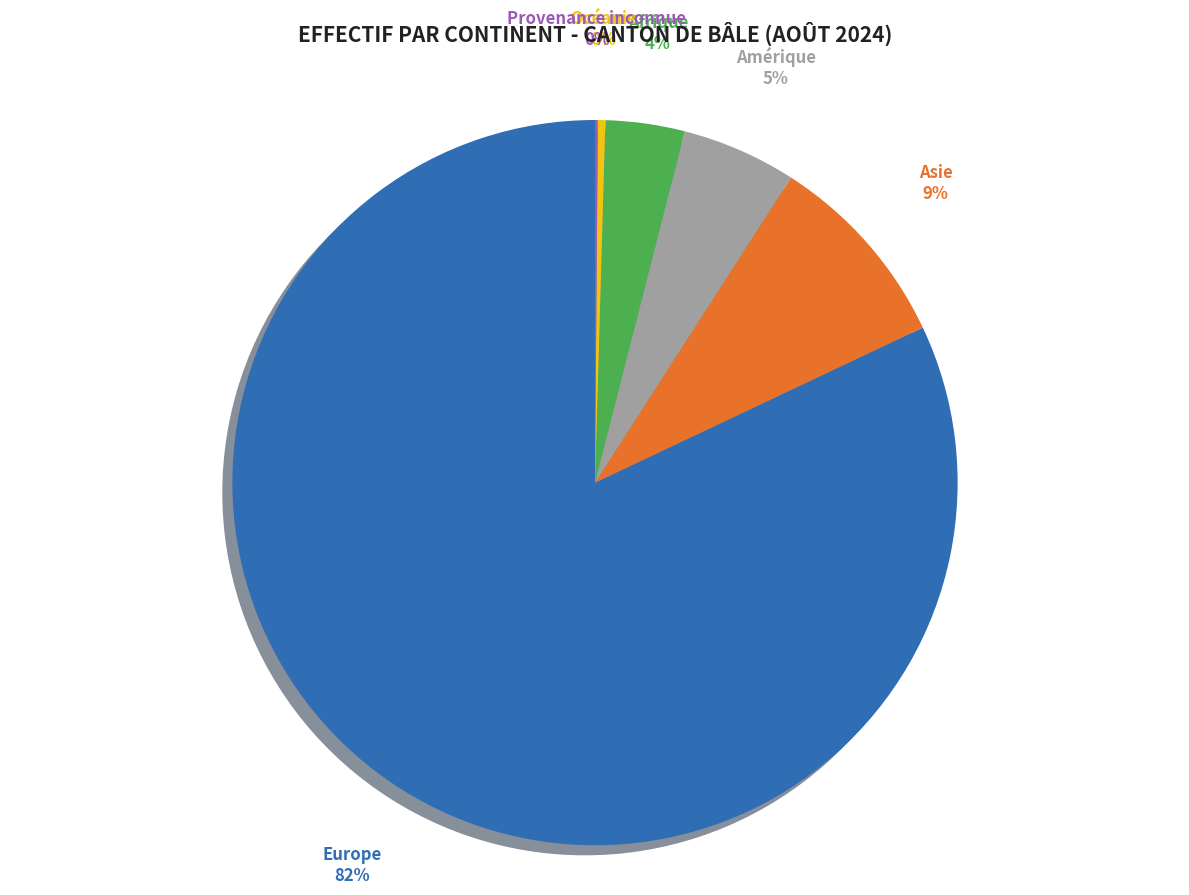

Which category has the biggest portion of the pie?

Europe